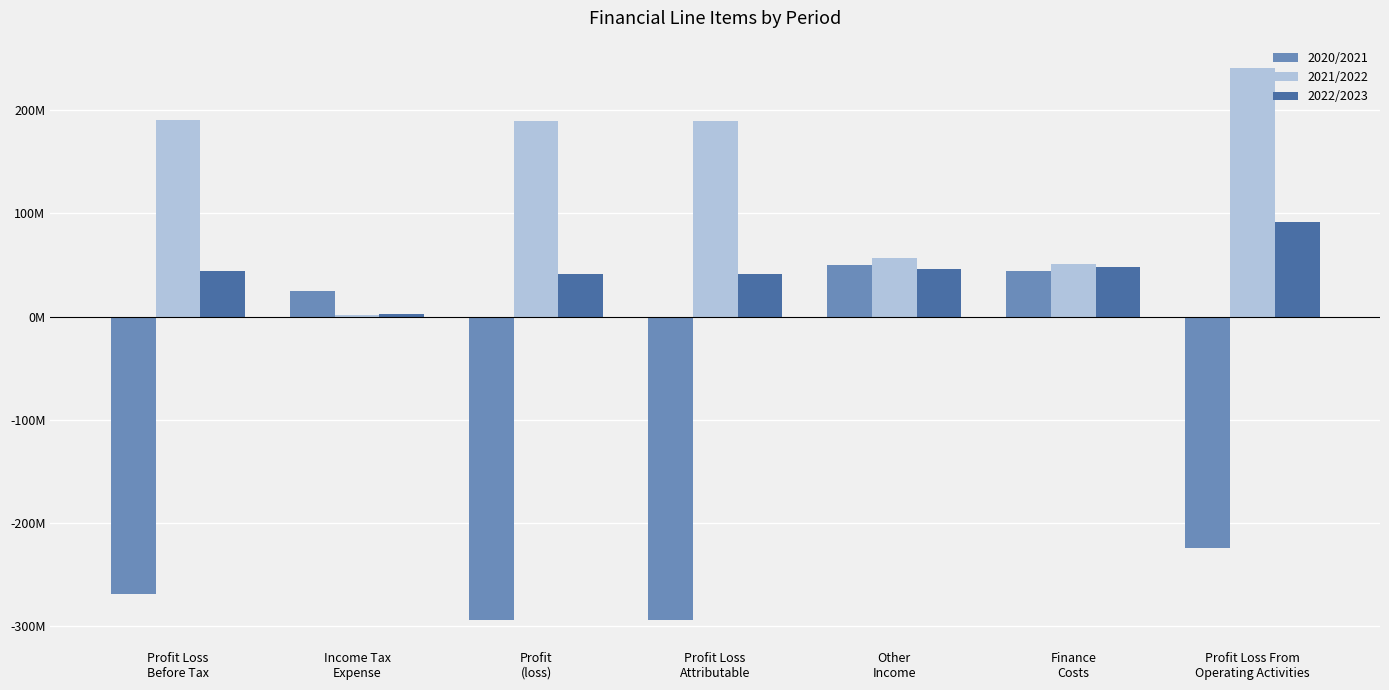

What is the difference between the maximum and minimum values in the 2020/2021 series?

343900000